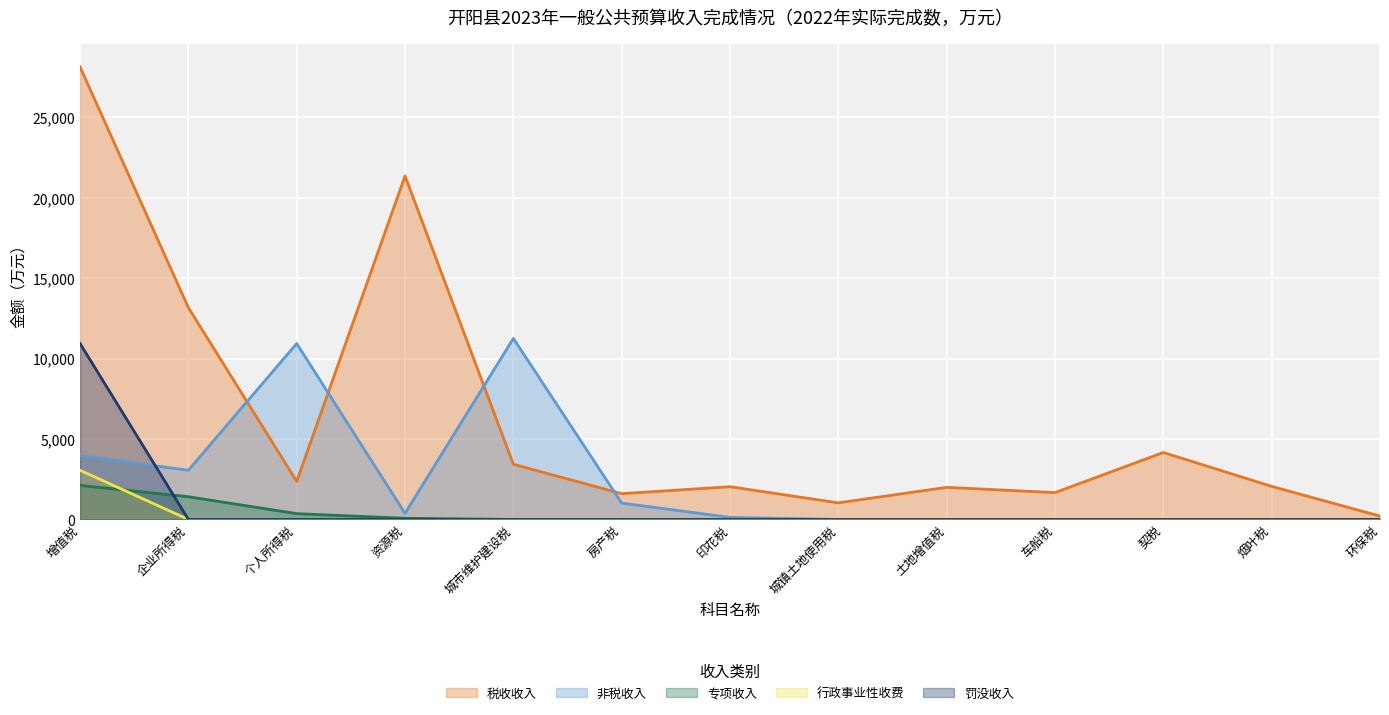

What is the sum of all 税收收入 values?

83231